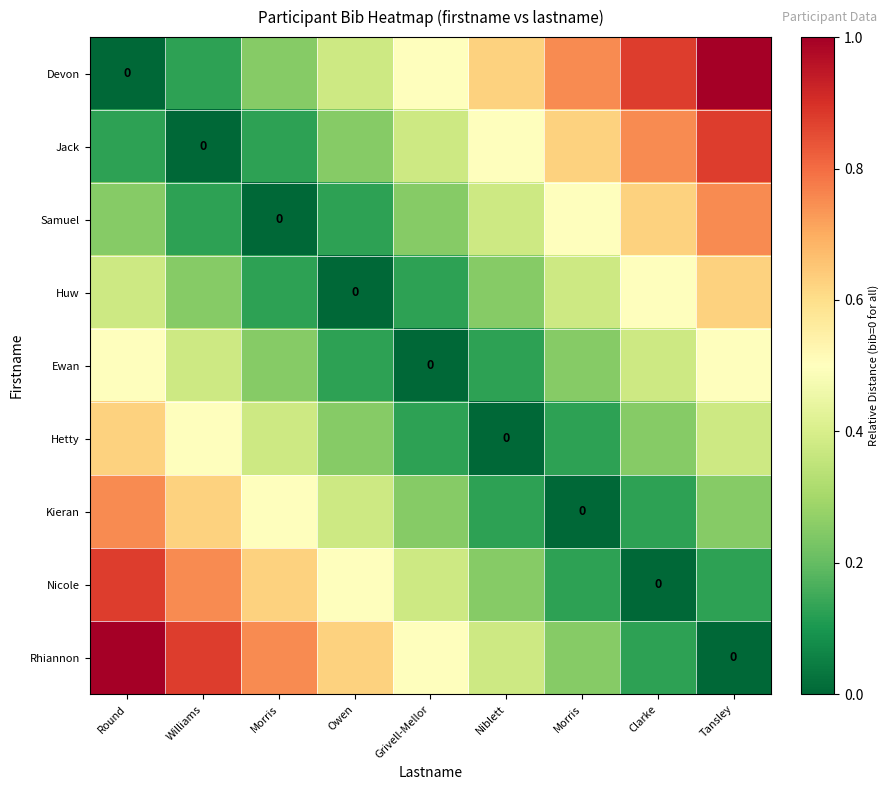

At which label does Rhiannon reach its peak?

Round